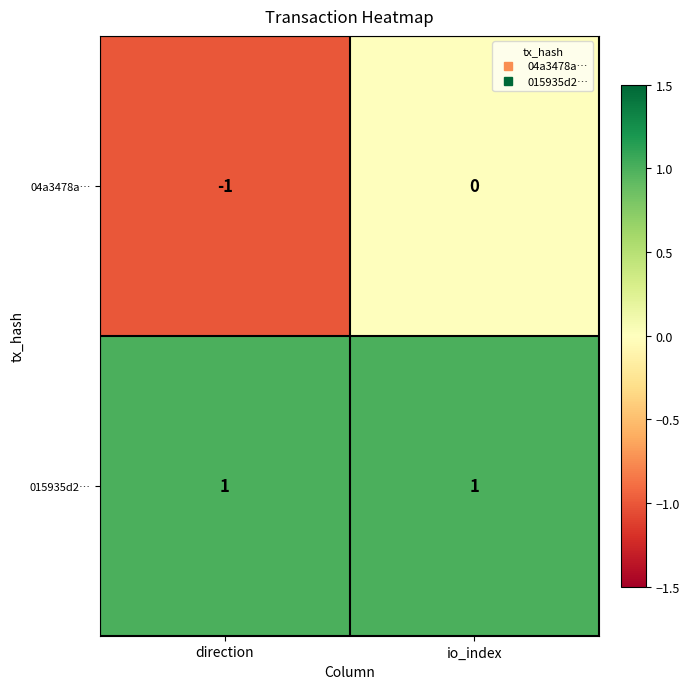

At how many categories does at least one series exceed 0?

2